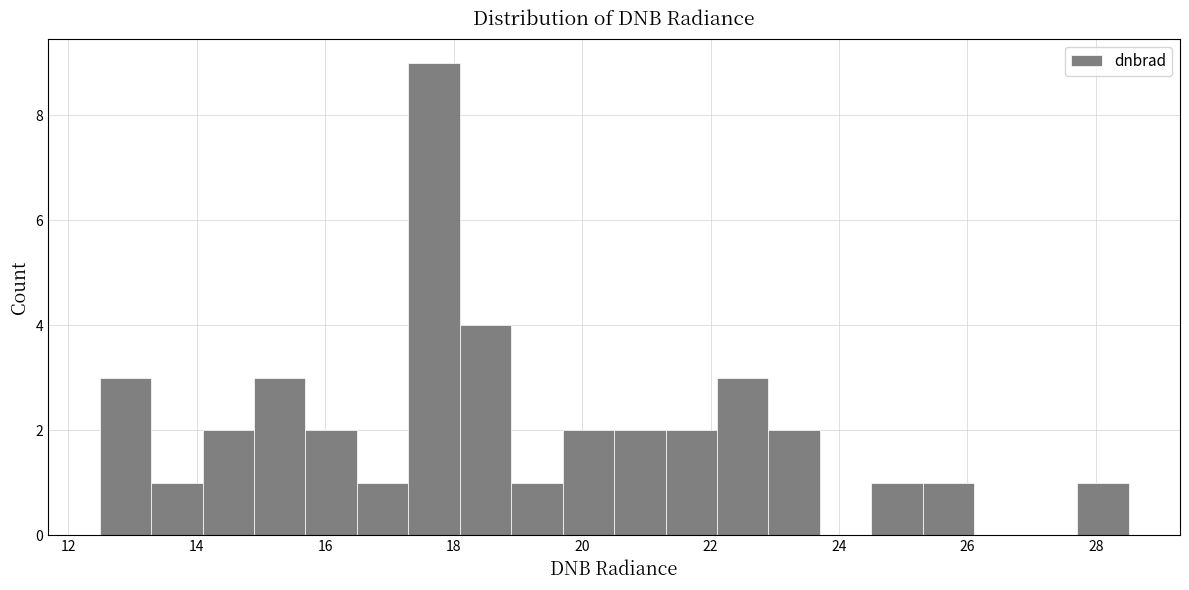

How tall is the bar that spans 14.8 to 15.6 on the x-axis? Neither the bar edges nor the heights are printed on the chart, so give them approximately, as read against the axes.

3